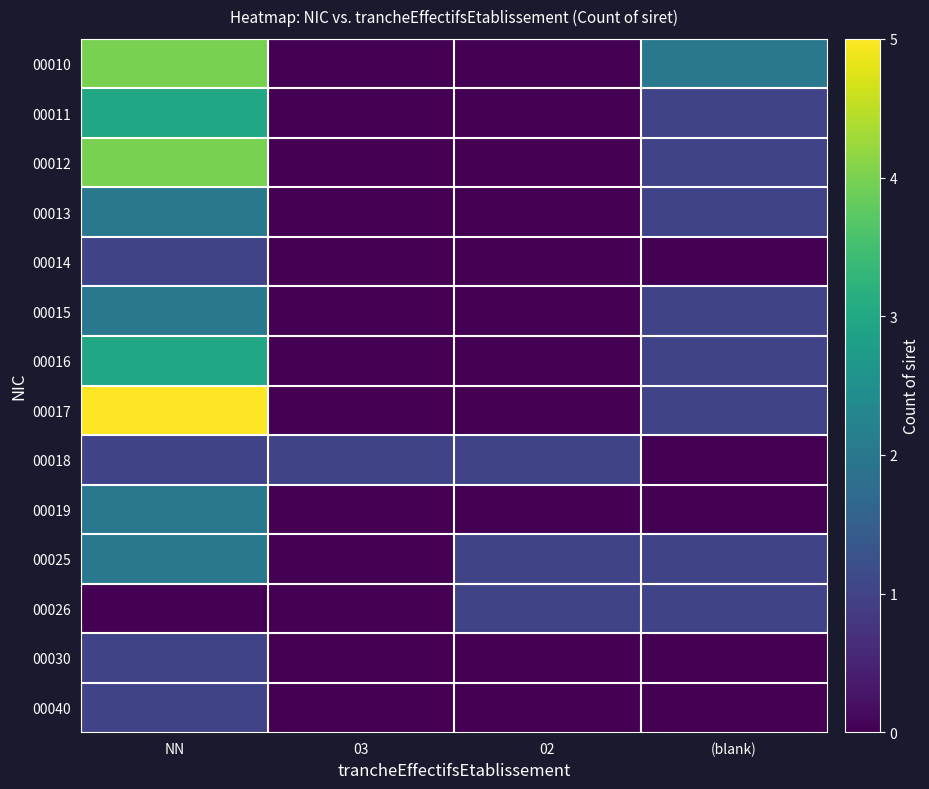

How many categories are shown in the chart?

4